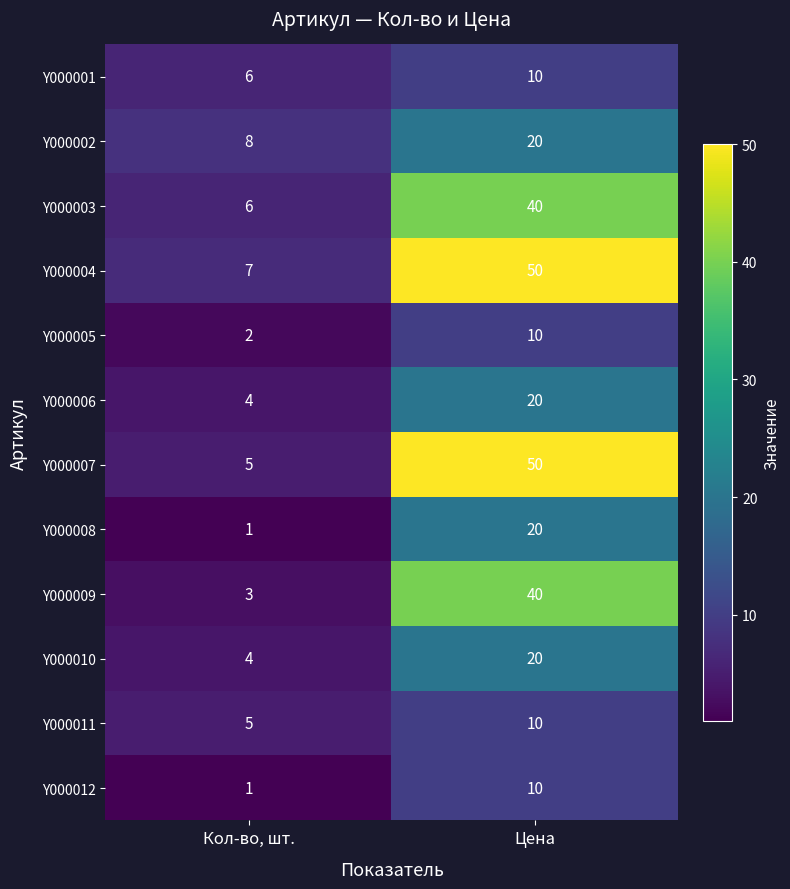

Which series has the largest total across all categories?

Y000004